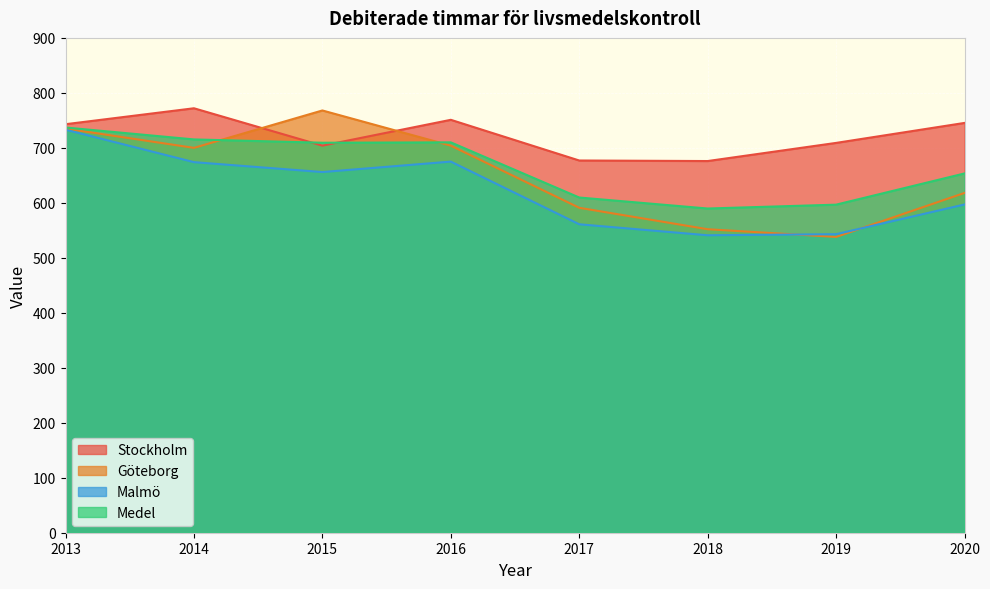

What are all the series names shown in the legend?

Stockholm, Göteborg, Malmö, Medel